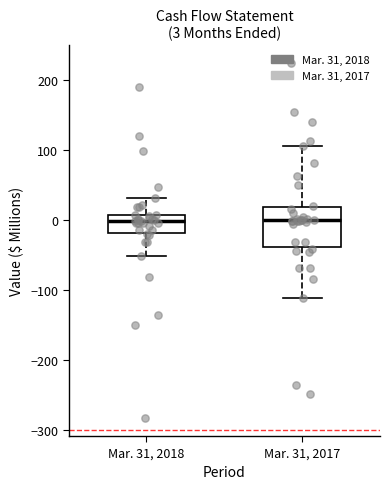

Comparing the boxes themselves (not the whiskers), which one is the tallest?

Mar. 31, 2017